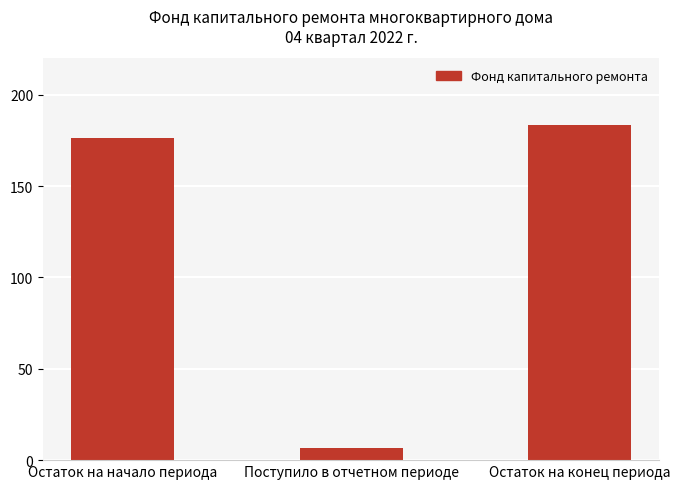

Count the number of categories in the chart.

3